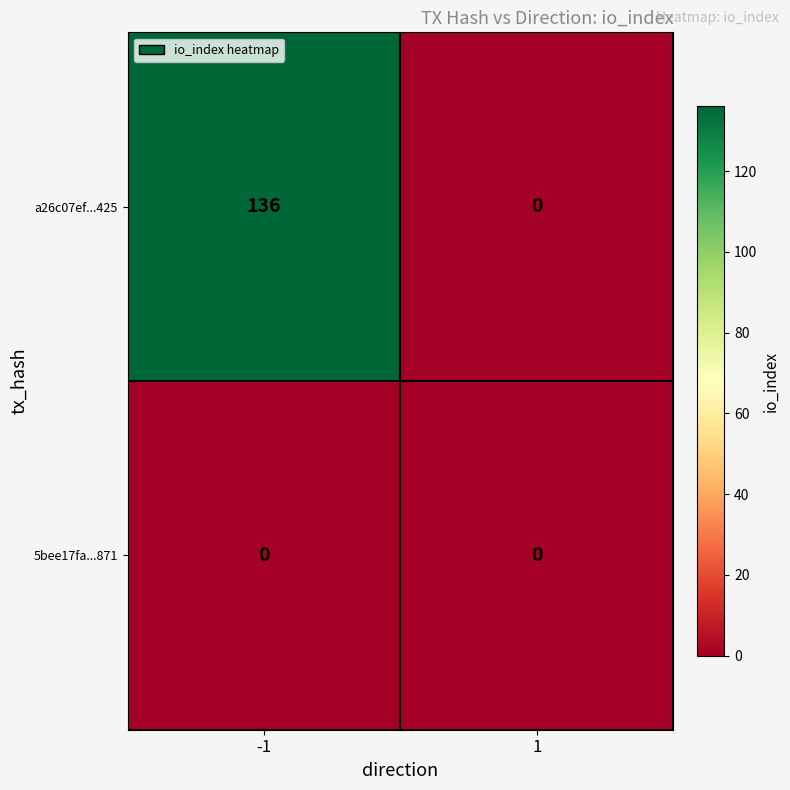

At how many categories does at least one series exceed 50?

1